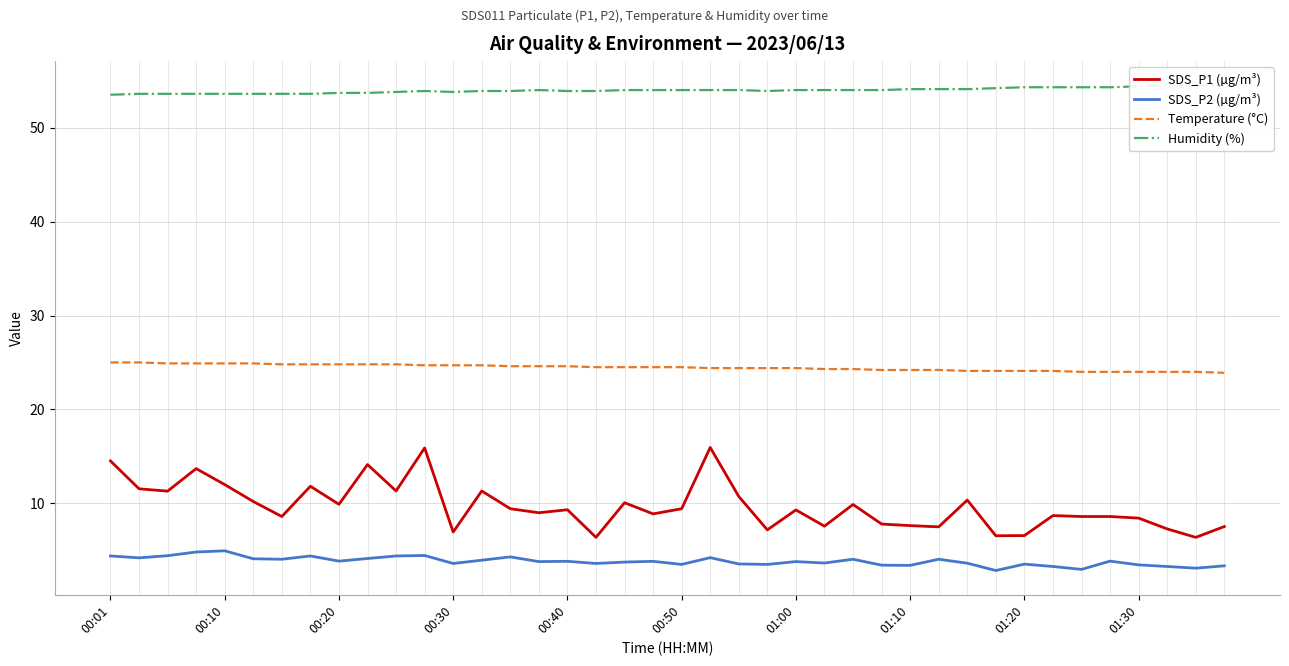

Which series has the largest range (max minus min)?

SDS_P1 (µg/m³)